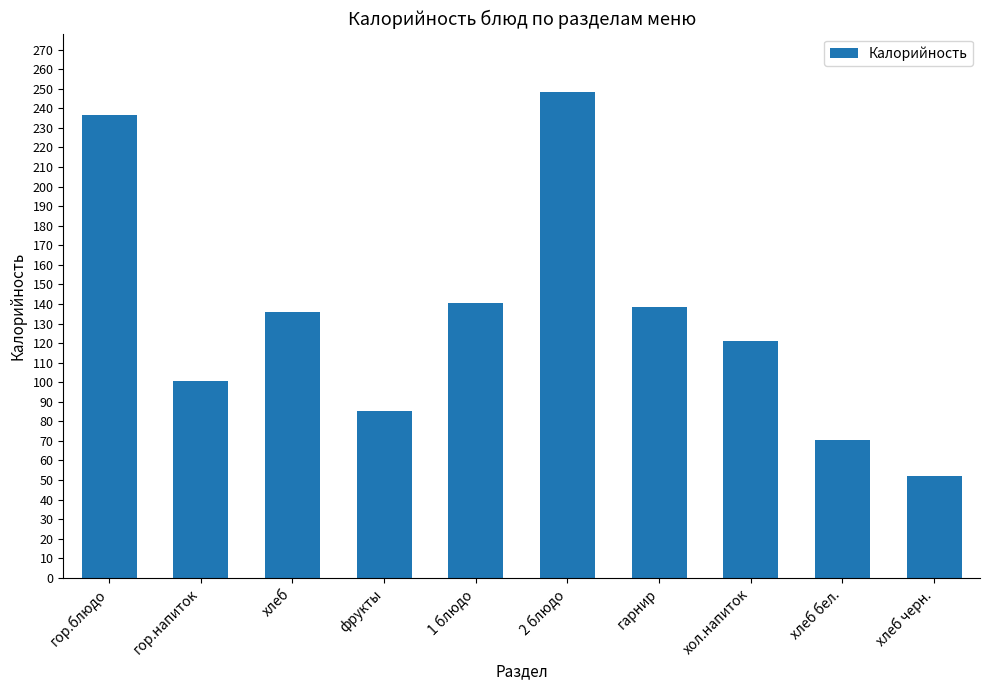

Does the chart contain any negative values?

No